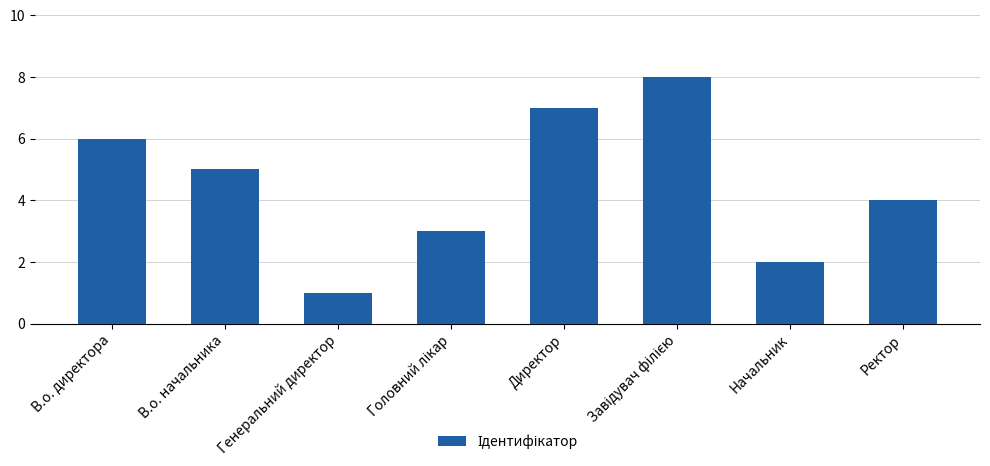

What is the label of the 7th bar from the right?

В.о. начальника